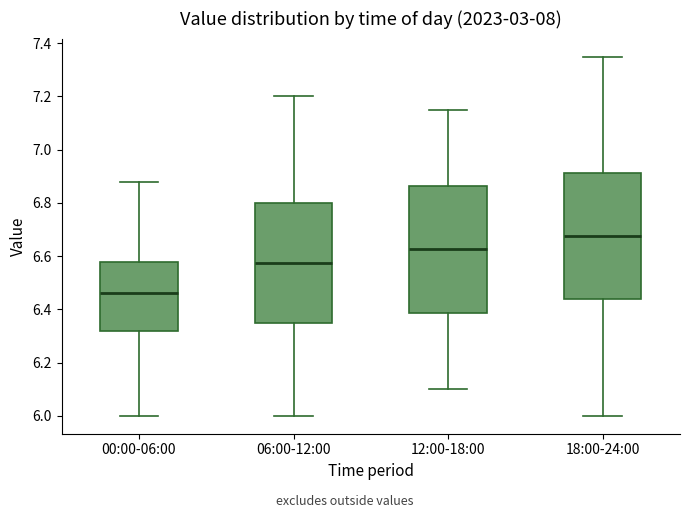

Reading left to right, transcribe this box plot: for each box, give where its median line is, the range the box spans, and where its two whiskers end, as read against the y-axis. The values are not printed on the chart, so give them approximately, as read against the axis.

00:00-06:00: median 6.46, box 6.32 to 6.58, whiskers 6.00 to 6.88
06:00-12:00: median 6.58, box 6.36 to 6.80, whiskers 6.00 to 7.20
12:00-18:00: median 6.62, box 6.38 to 6.86, whiskers 6.10 to 7.16
18:00-24:00: median 6.68, box 6.44 to 6.92, whiskers 6.00 to 7.36